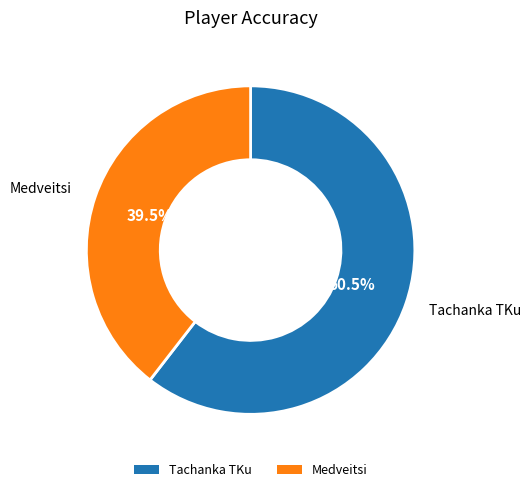

Which slice represents more than half of the pie?

Tachanka TKu